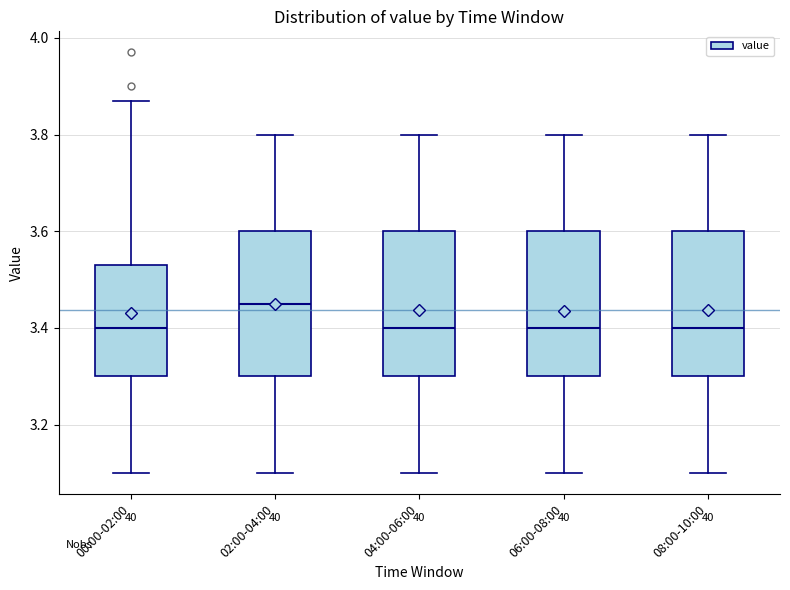

Reading left to right, transcribe this box plot: for each box, give where its median line is, the range the box spans, and where its two whiskers end, as read against the y-axis. The values are not printed on the chart, so give them approximately, as read against the axis.

00:00-02:00: median 3.40, box 3.30 to 3.54, whiskers 3.10 to 3.88
02:00-04:00: median 3.46, box 3.30 to 3.60, whiskers 3.10 to 3.80
04:00-06:00: median 3.40, box 3.30 to 3.60, whiskers 3.10 to 3.80
06:00-08:00: median 3.40, box 3.30 to 3.60, whiskers 3.10 to 3.80
08:00-10:00: median 3.40, box 3.30 to 3.60, whiskers 3.10 to 3.80